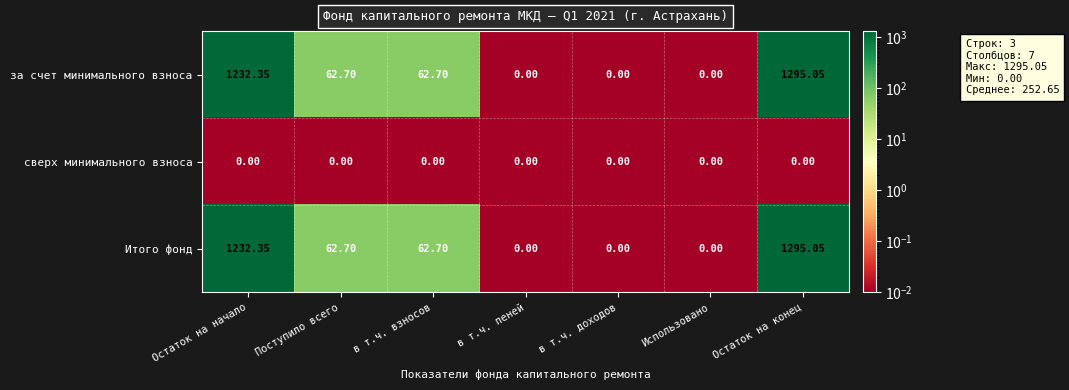

At which category is the sum across all series the highest?

Остаток на конец